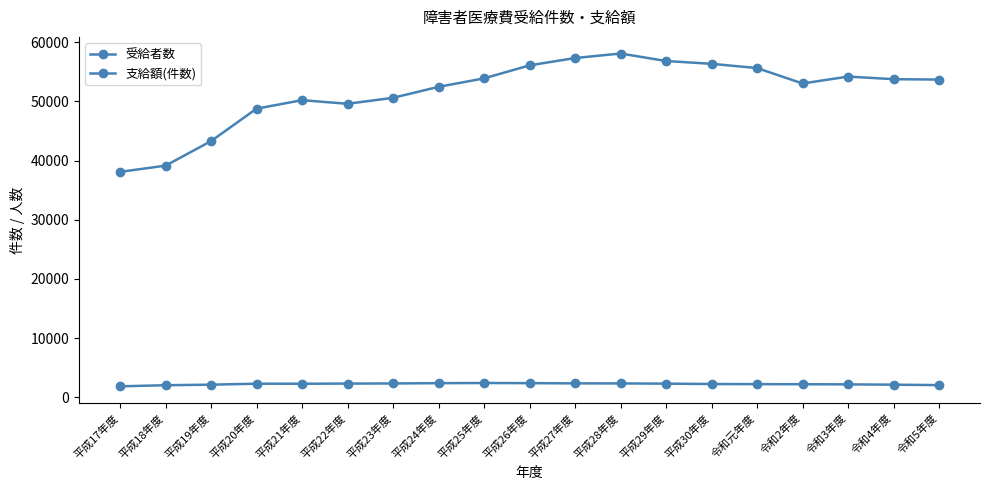

True or false: 受給者数 and 支給額(件数) intersect in this chart.

False